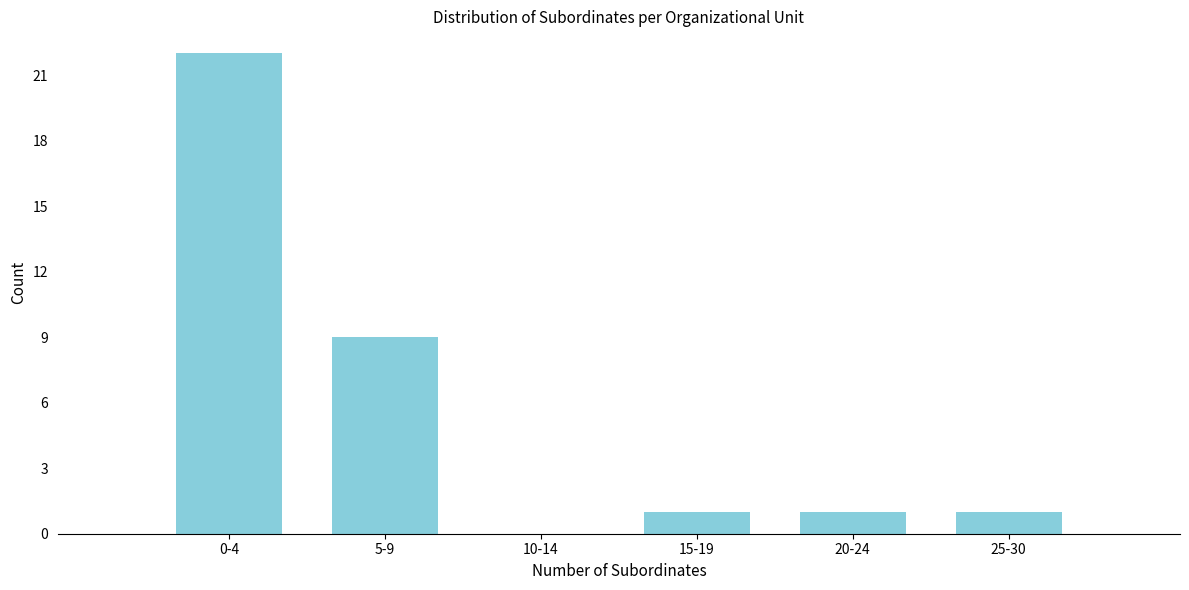

Reading right to left, what are all the values shown in this chart?

25-30=1	20-24=1	15-19=1	10-14=0	5-9=9	0-4=22